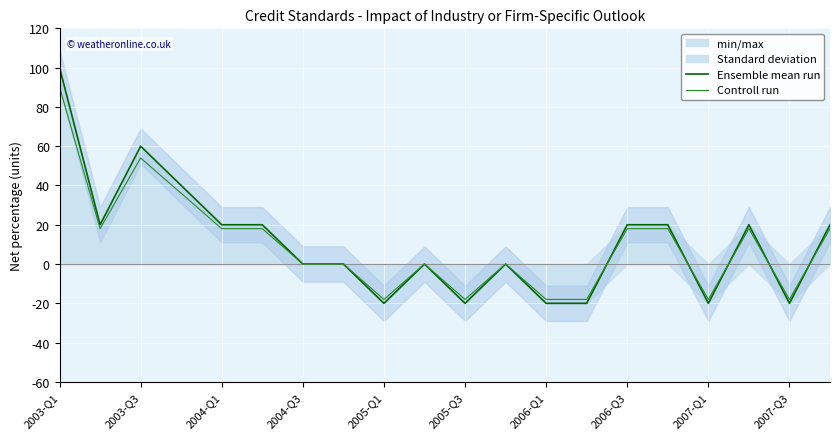

After their last crossing, which series has the higher values: Controll run or Ensemble mean run?

Ensemble mean run